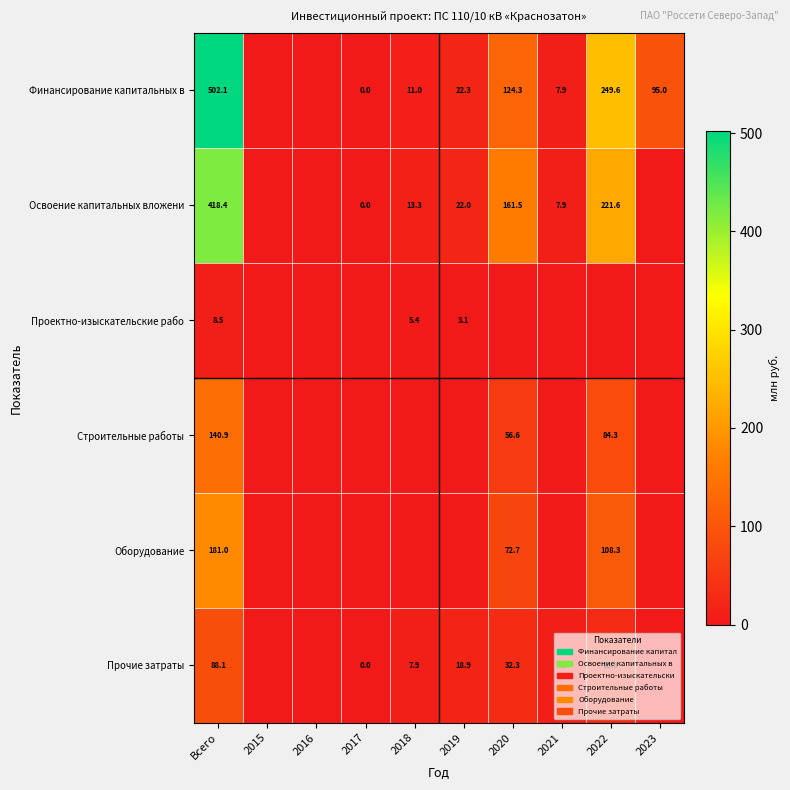

True or false: Оборудование has a value of 108.3 at 2022.

True